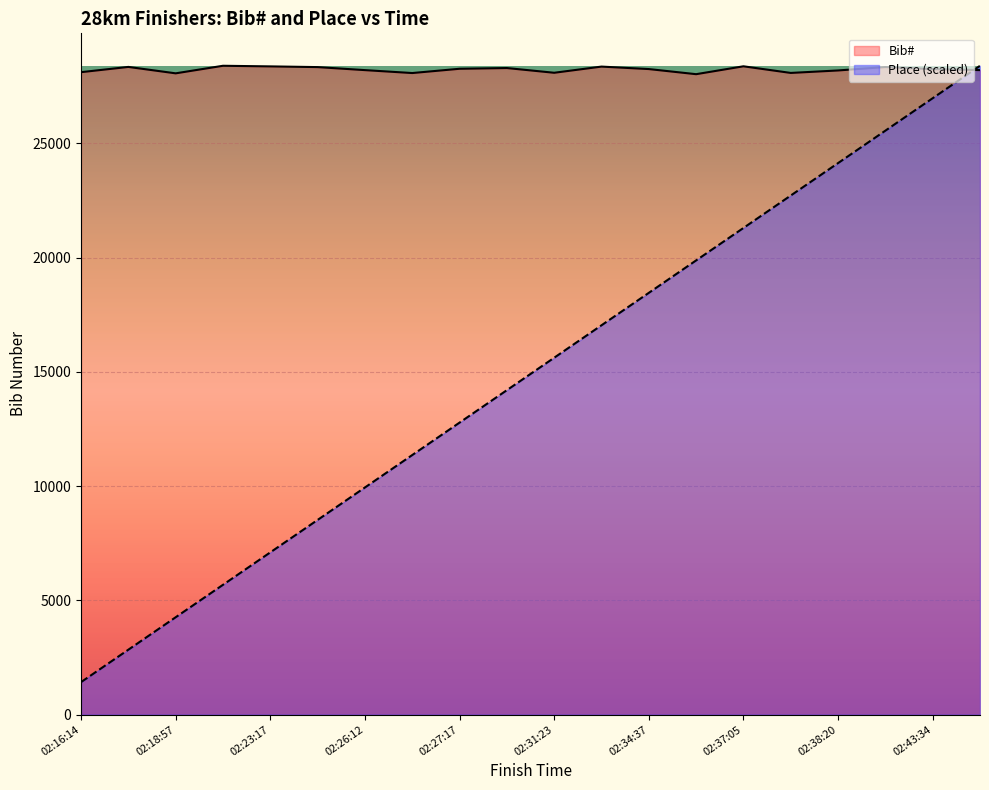

Reading left to right, list all the values displayed in this chart.

Bib#: 02:16:14=28110.0	02:18:47=28340.0	02:18:57=28059.0	02:21:22=28390.0	02:23:17=28363.0	02:26:09=28332.0	02:26:12=28200.0	02:26:55=28072.0	02:27:17=28259.0	02:30:21=28291.0	02:31:23=28084.0	02:32:34=28354.0	02:34:37=28246.0	02:36:16=28022.0	02:37:05=28367.0	02:38:09=28077.0	02:38:20=28185.0	02:41:46=28335.0	02:43:34=28244.0	02:48:02=28201.0
Place: 02:16:14=1419.5	02:18:47=2839.0	02:18:57=4258.5	02:21:22=5678.0	02:23:17=7097.5	02:26:09=8517.0	02:26:12=9936.5	02:26:55=11356.0	02:27:17=12775.5	02:30:21=14195.0	02:31:23=15614.5	02:32:34=17034.0	02:34:37=18453.5	02:36:16=19873.0	02:37:05=21292.5	02:38:09=22712.0	02:38:20=24131.5	02:41:46=25551.0	02:43:34=26970.5	02:48:02=28390.0